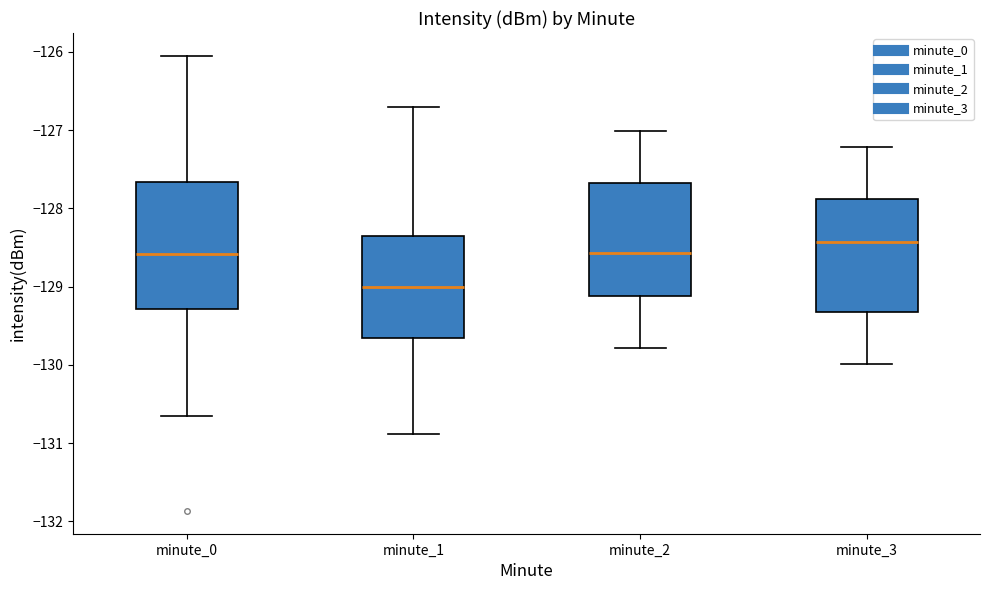

Which box is the tallest, from its lower edge to its upper edge?

minute_0